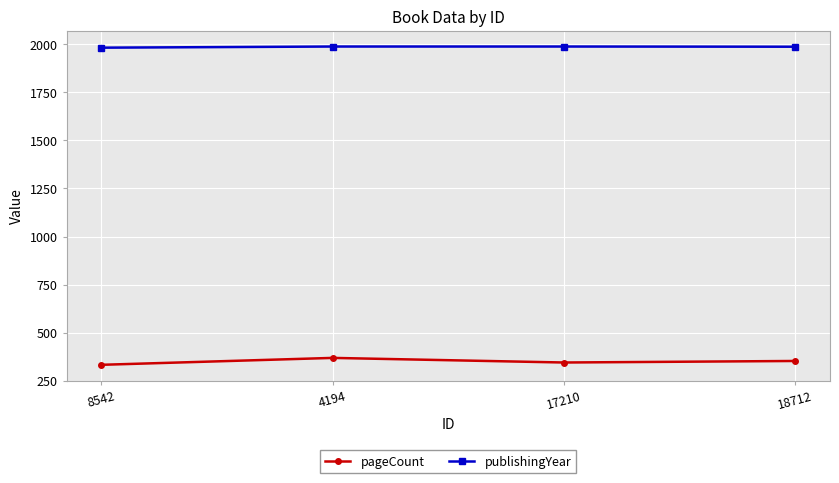

True or false: pageCount and publishingYear intersect in this chart.

False